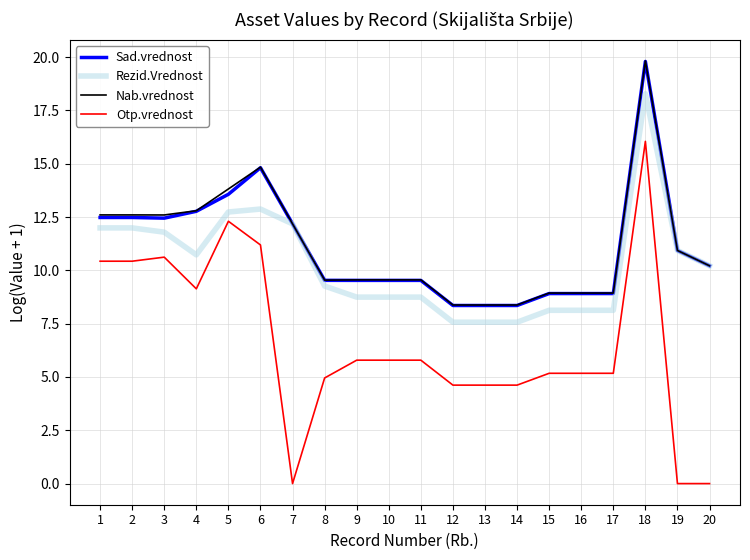

What is the difference between the highest and lowest values at 18?

3.8